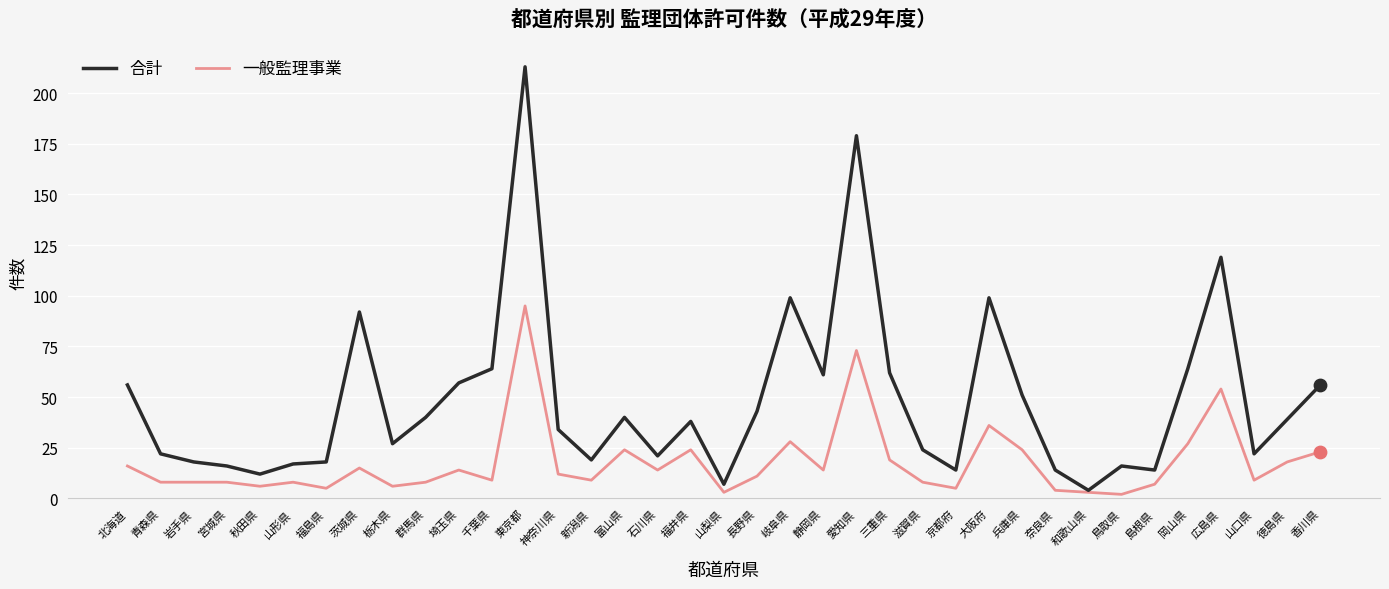

What is the total value across all series at 徳島県?

57